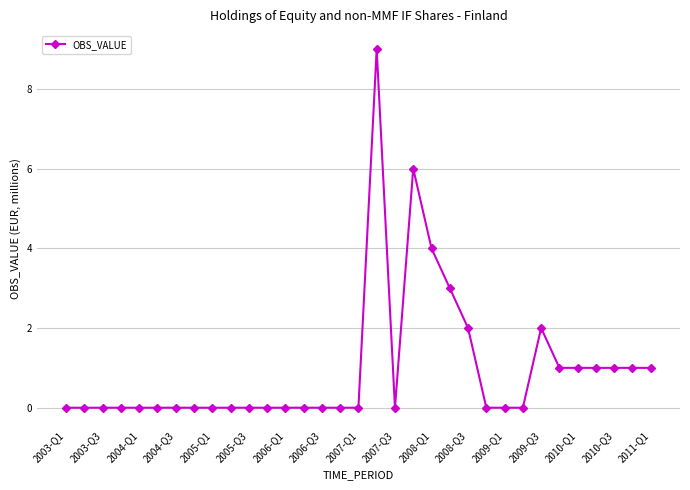

True or false: there are more than 2 points higher than both neighbors.

True